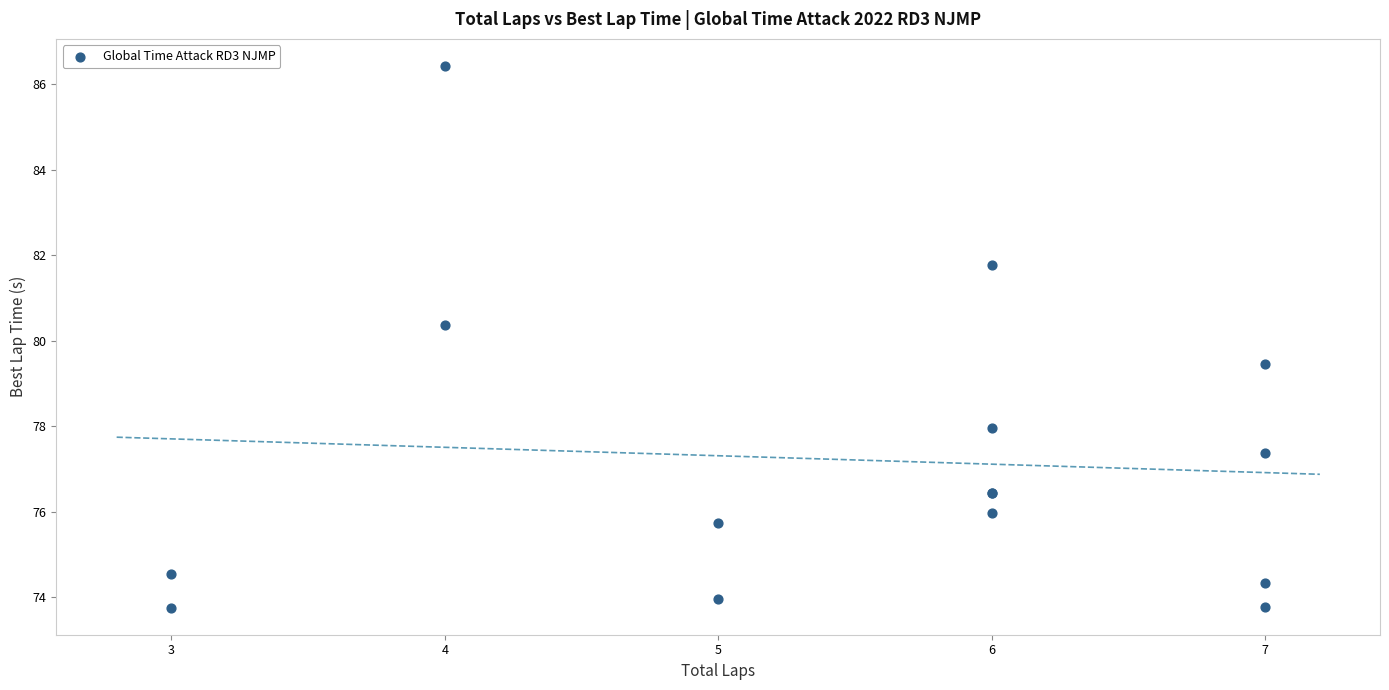

What Y value in the scatter plot is closest to 80?

80.4